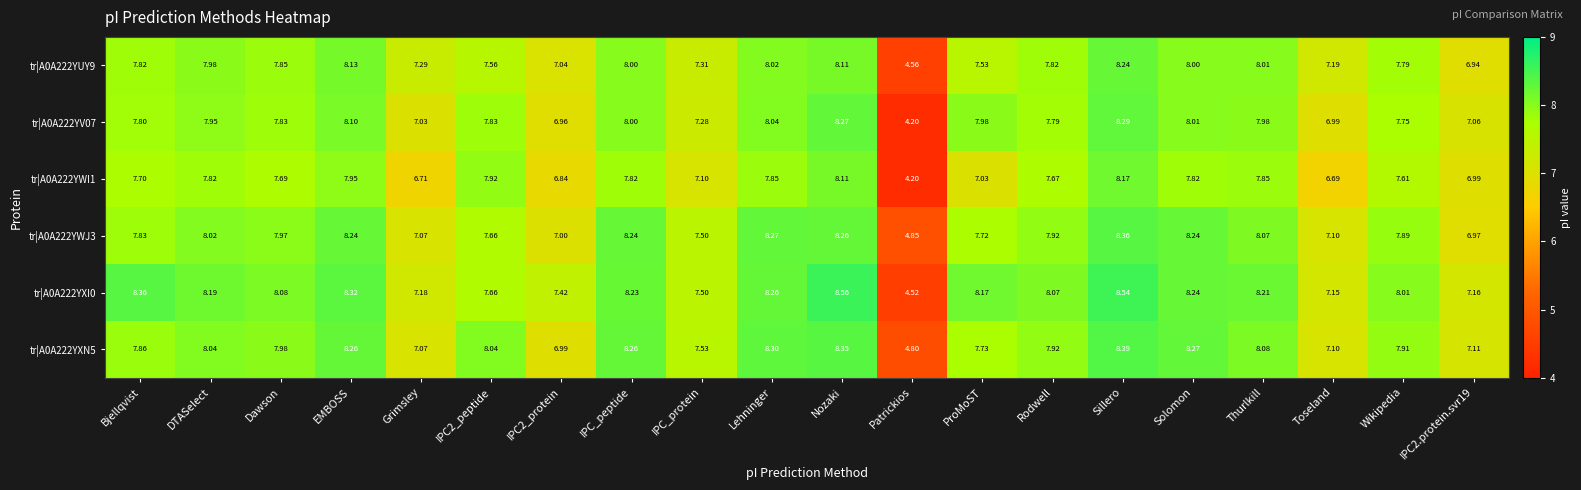

Is the value of tr|A0A222YXN5 at Dawson greater than the value of tr|A0A222YXI0 at Grimsley?

Yes